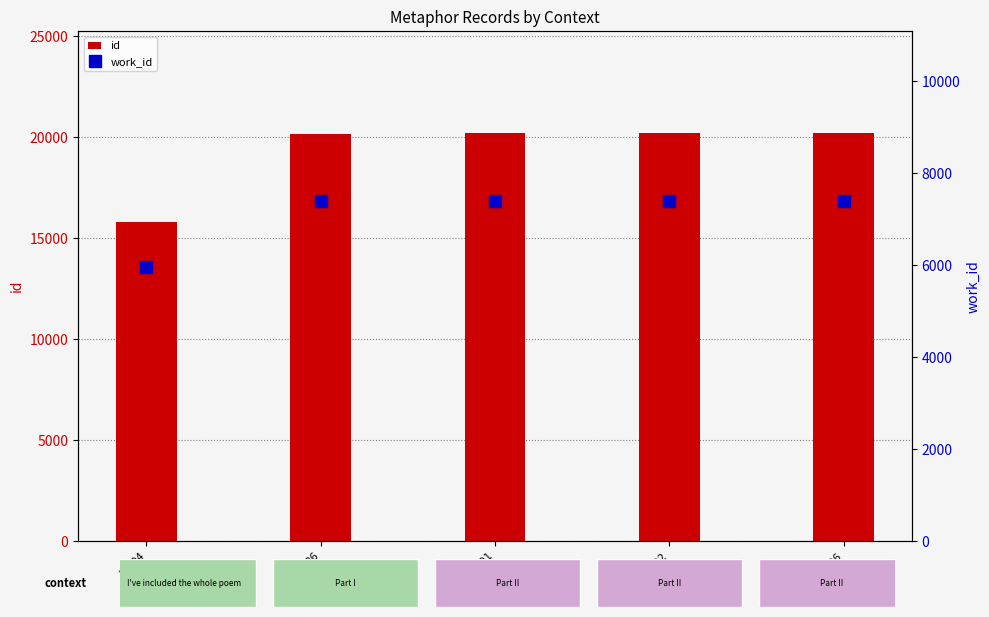

Reading left to right, extract all data points from this chart.

id: 15804	20186	20191	20192	20196
work_id: 5953	7391	7391	7391	7391